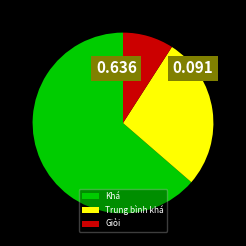

Rank the categories by value from highest to lowest.

Khá, Trung bình khá, Giỏi